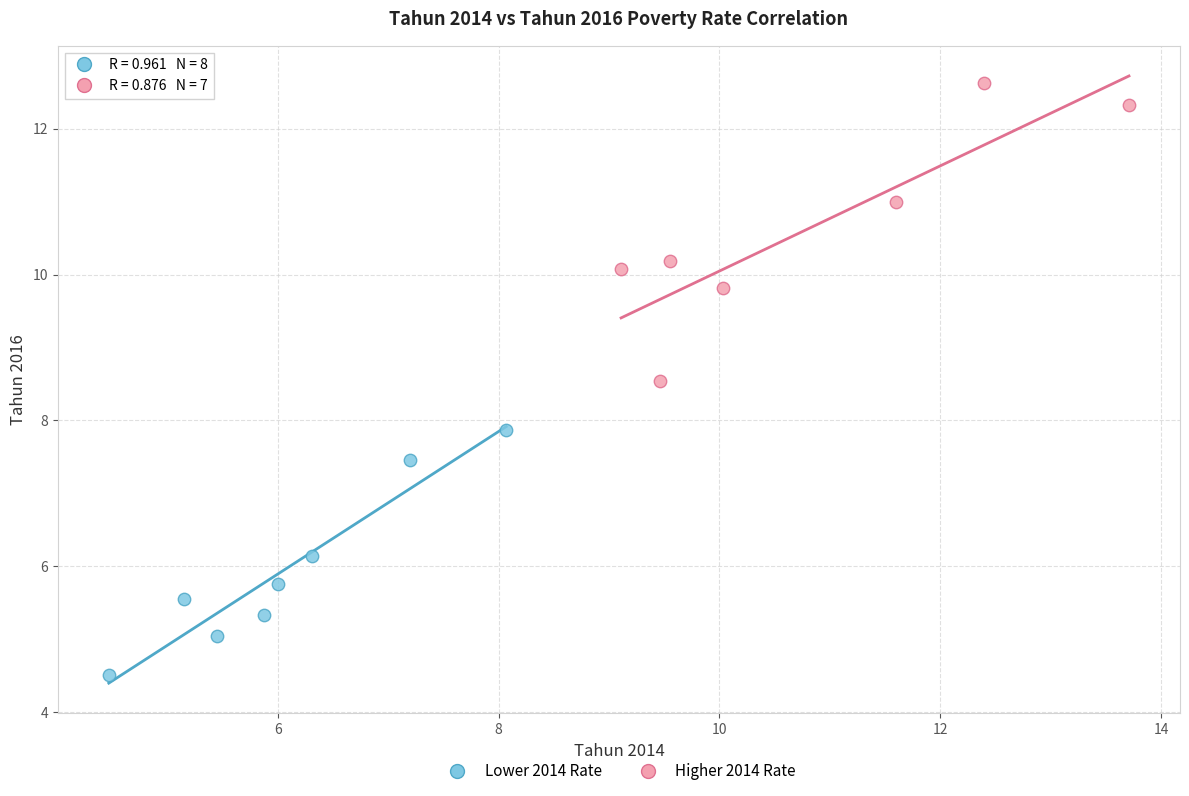

What are all the series names shown in the legend?

Lower 2014 Rate, Higher 2014 Rate